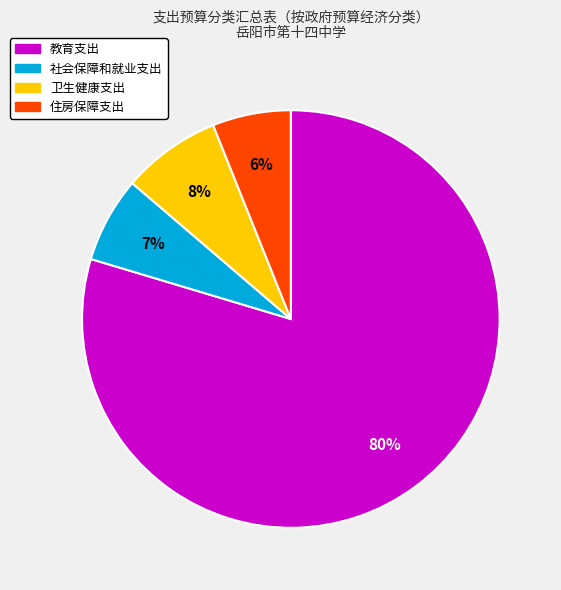

Which category accounts for the majority?

教育支出